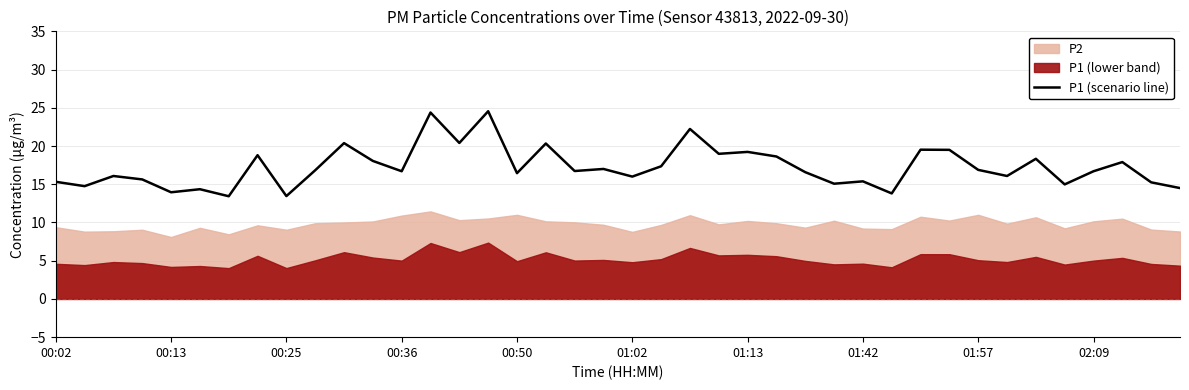

What is the average value?

17.3